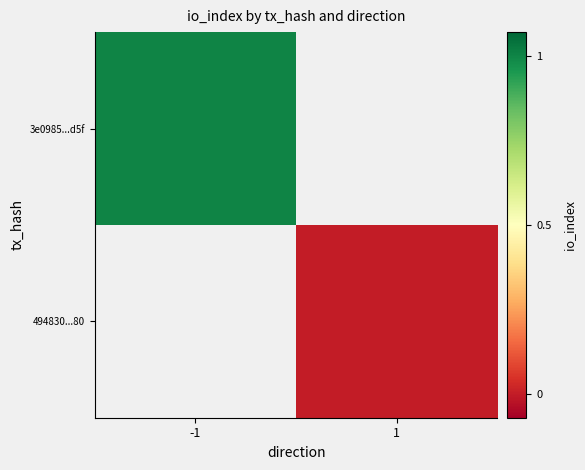

At how many categories does at least one series exceed 0?

1